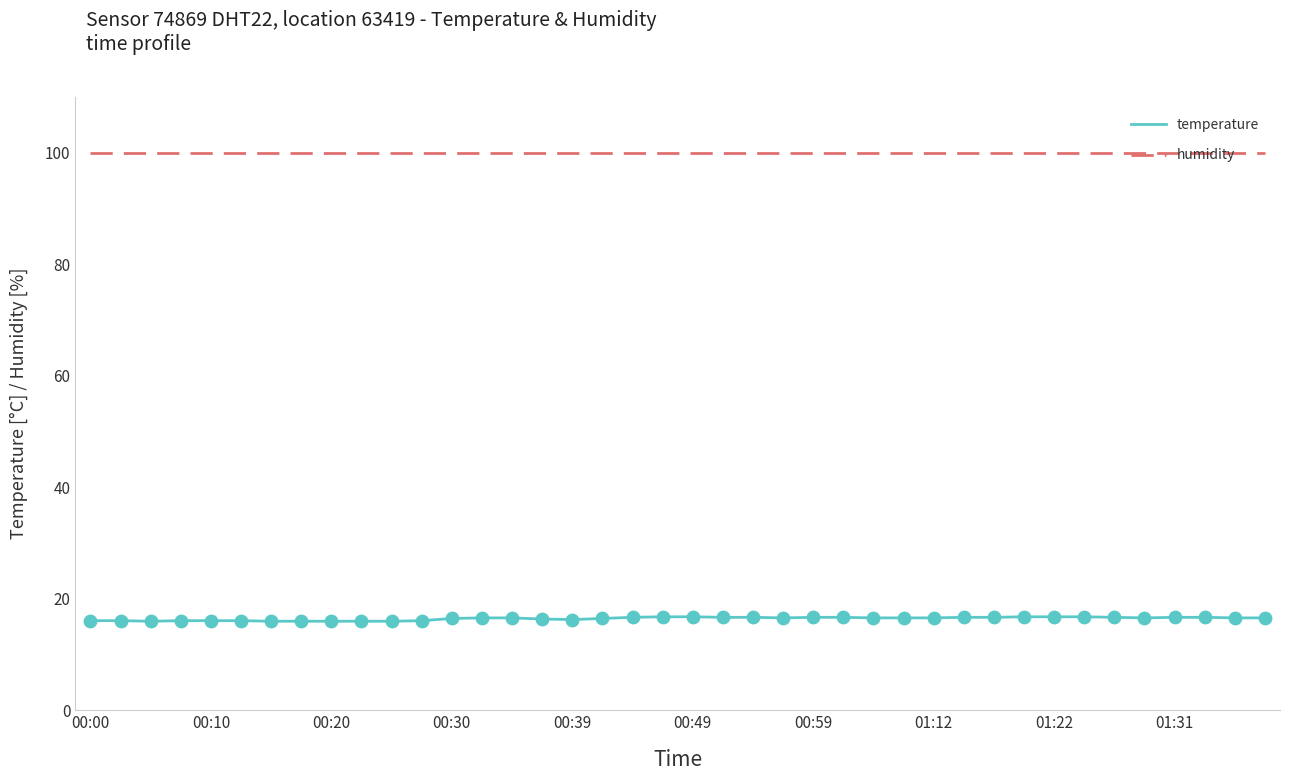

Which series has the largest range (max minus min)?

temperature